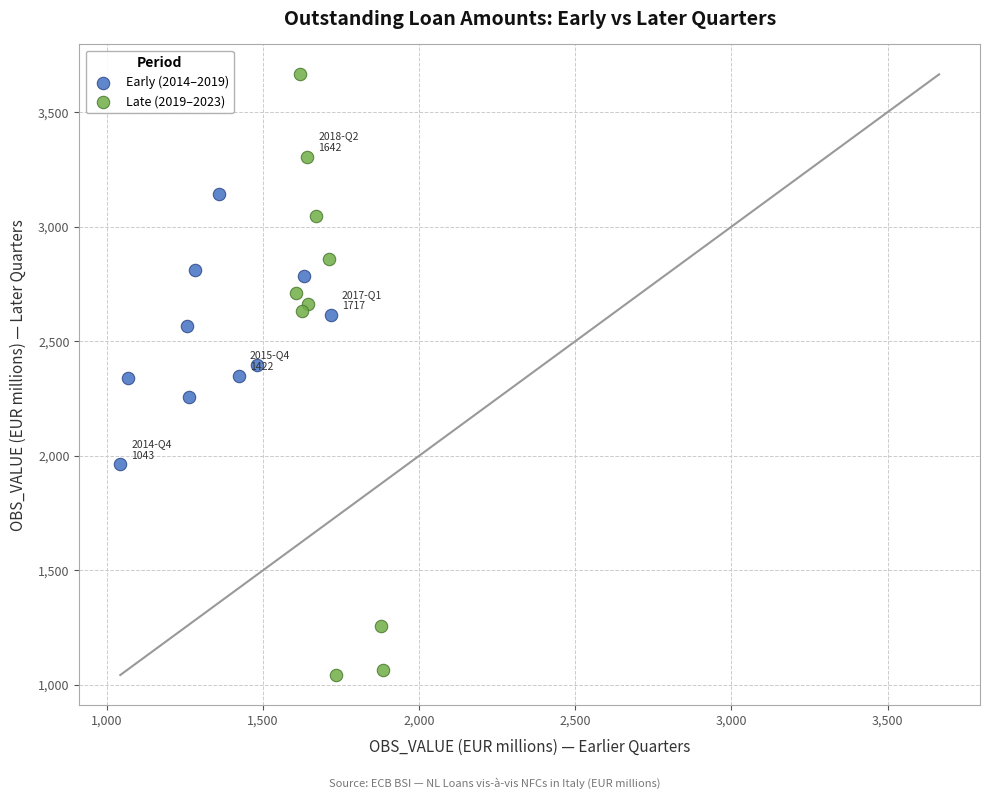

Which series reaches the maximum Y coordinate?

Late (2019–2023)